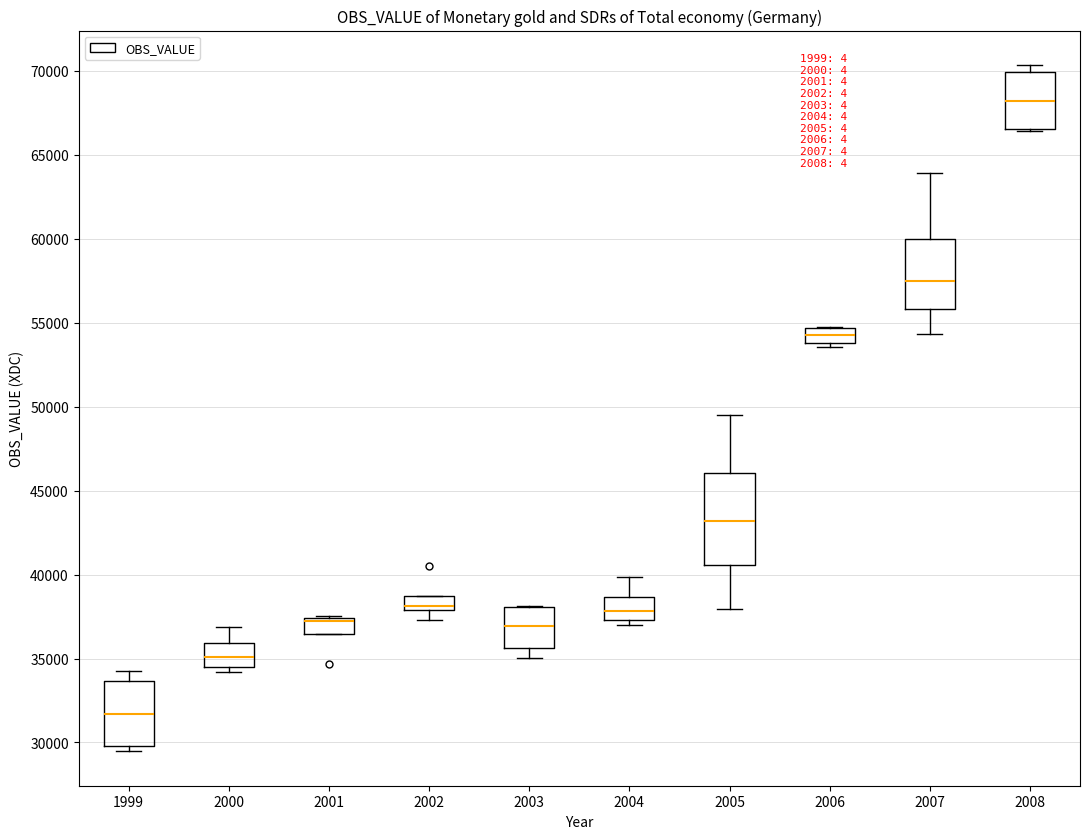

Reading left to right, read every box against the y-axis: the position of its median line, the range the box covers, and the ends of its whiskers. The values are not printed on the chart, so give them approximately, as read against the axis.

1999: median 31500, box 30000 to 33500, whiskers 29500 to 34000
2000: median 35000, box 34500 to 36000, whiskers 34000 to 37000
2001: median 37000, box 36500 to 37500, whiskers 36500 to 37500
2002: median 38000 (just above the box's lower edge), box 38000 to 38500, whiskers 37500 to 38500
2003: median 37000, box 35500 to 38000, whiskers 35000 to 38000
2004: median 38000, box 37500 to 38500, whiskers 37000 to 40000
2005: median 43000, box 40500 to 46000, whiskers 38000 to 49500
2006: median 54000 (inside the box), box 54000 to 54500, whiskers 53500 to 55000
2007: median 57500, box 56000 to 60000, whiskers 54500 to 64000
2008: median 68000, box 66500 to 70000, whiskers 66500 to 70500